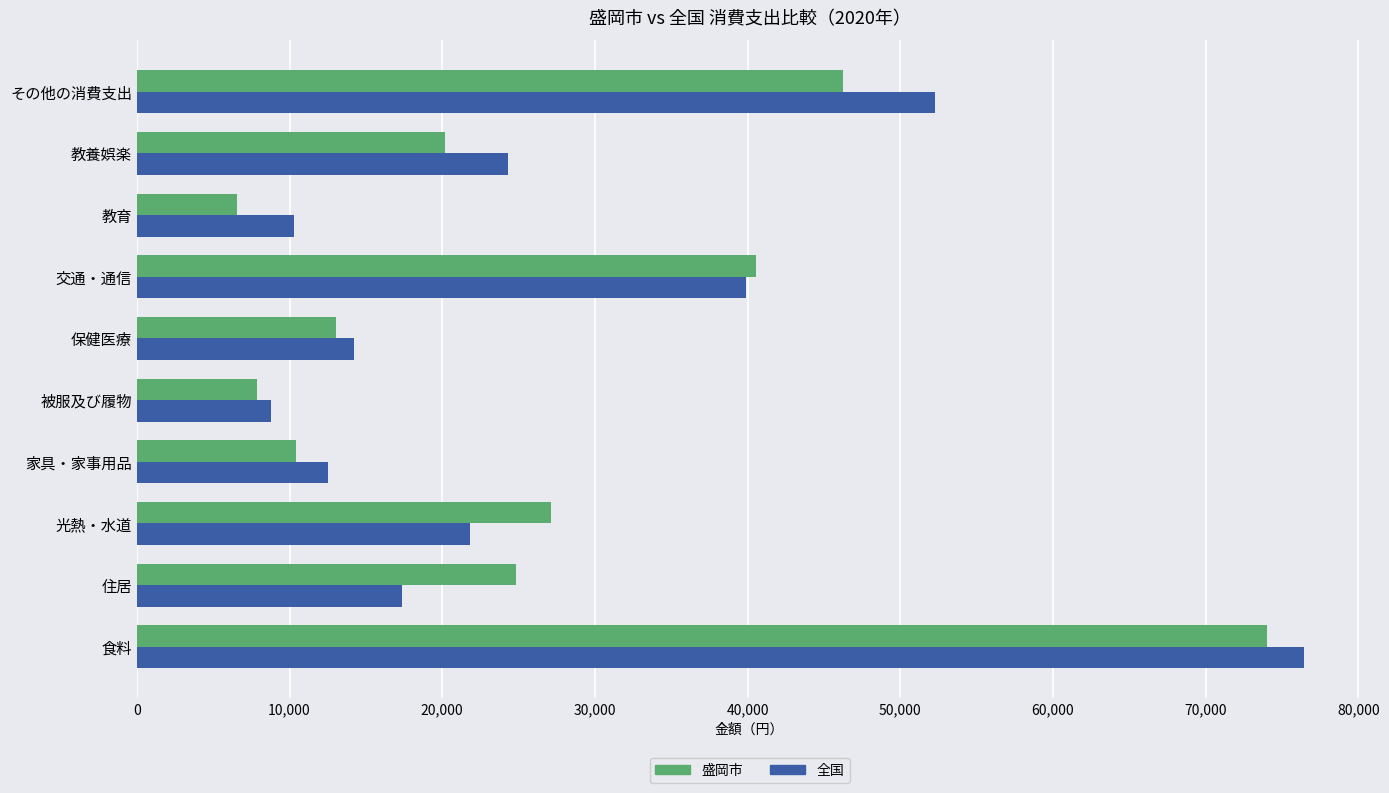

Is it true that 全国 equals 48354 at 食料?

False